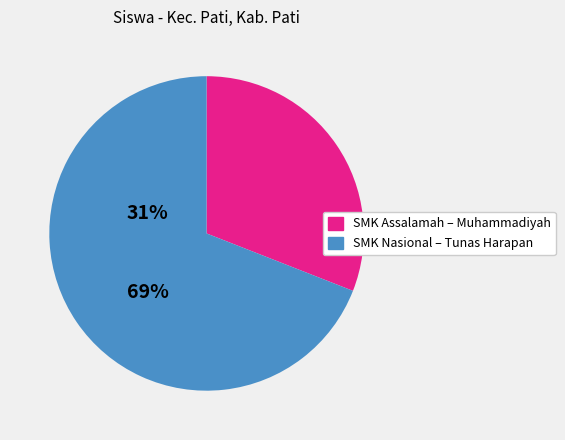

Is there a majority slice in this chart?

Yes